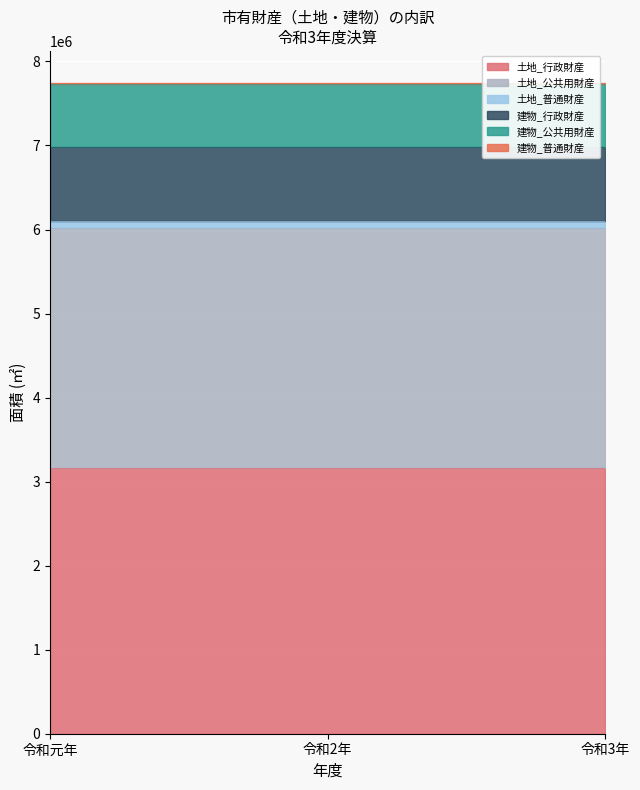

What are all the series names shown in the legend?

土地_行政財産, 土地_公共用財産, 土地_普通財産, 建物_行政財産, 建物_公共用財産, 建物_普通財産